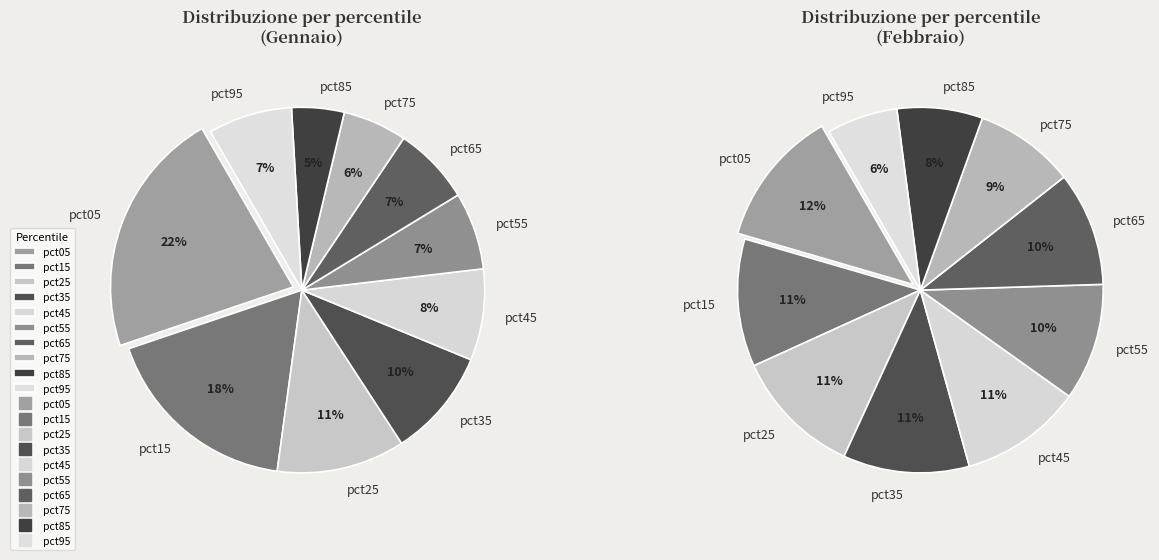

What is the difference between the highest and lowest values at 2?

0.6